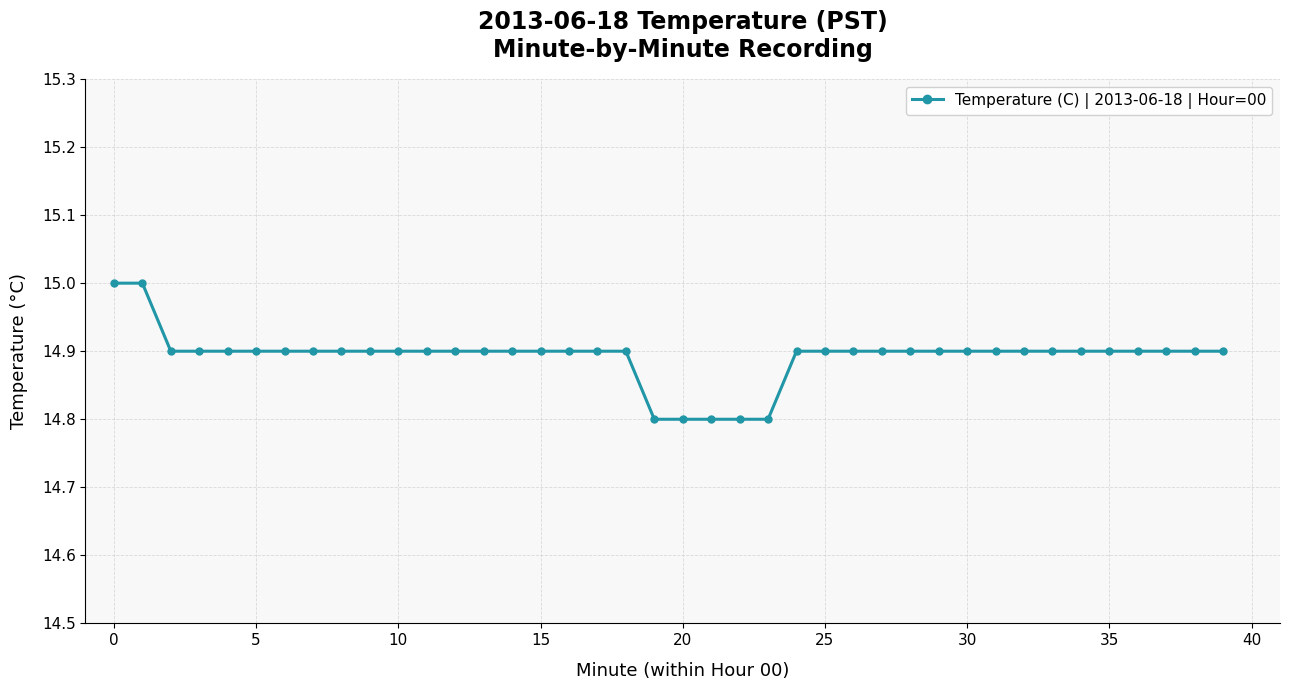

What is the maximum value shown in the chart?

15.0